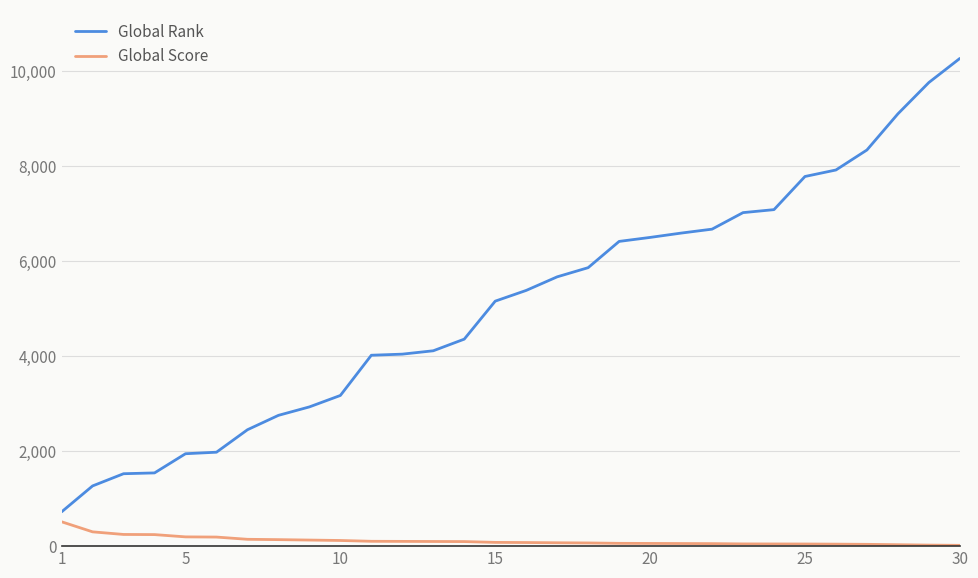

Rank the series by their average value, from highest to lowest.

Global Rank, Global Score